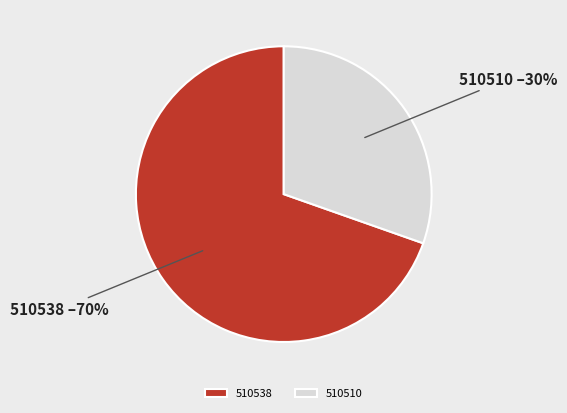

The 510538 slice represents 63% of the pie. True or false?

False